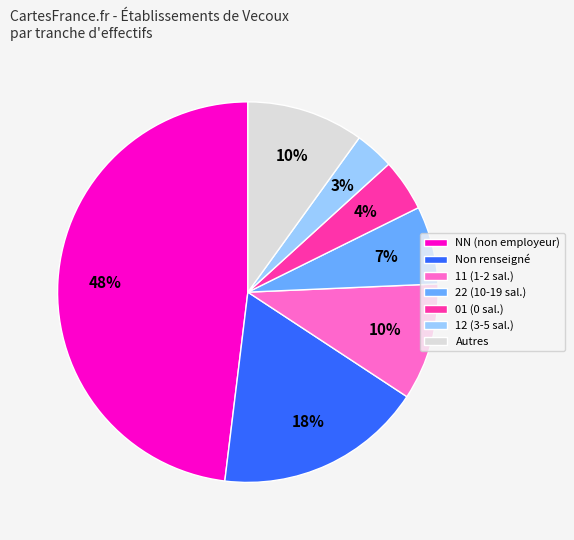

Which category has the smallest portion of the pie?

12 (3-5 sal.)